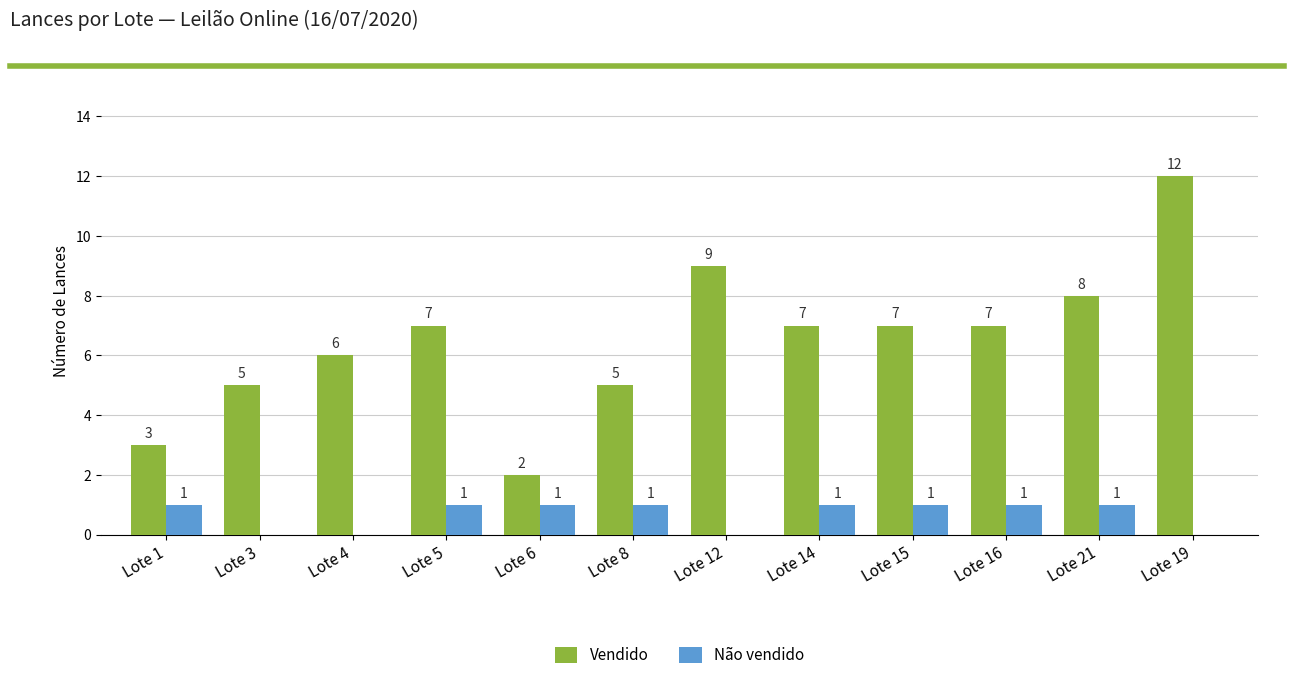

Which series has the largest total across all categories?

Vendido